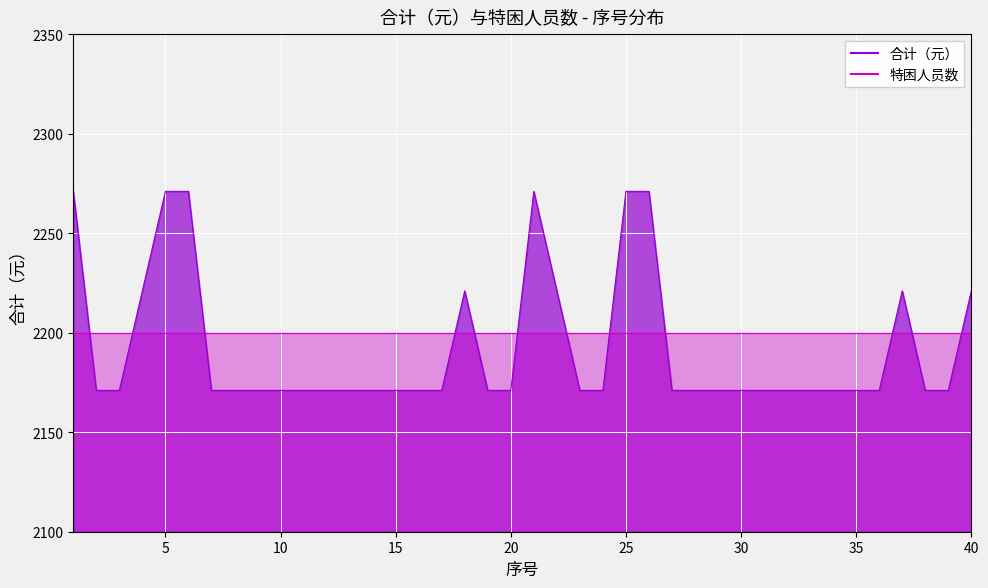

Between 5 and 30, which series saw the biggest shift?

合计（元）_line